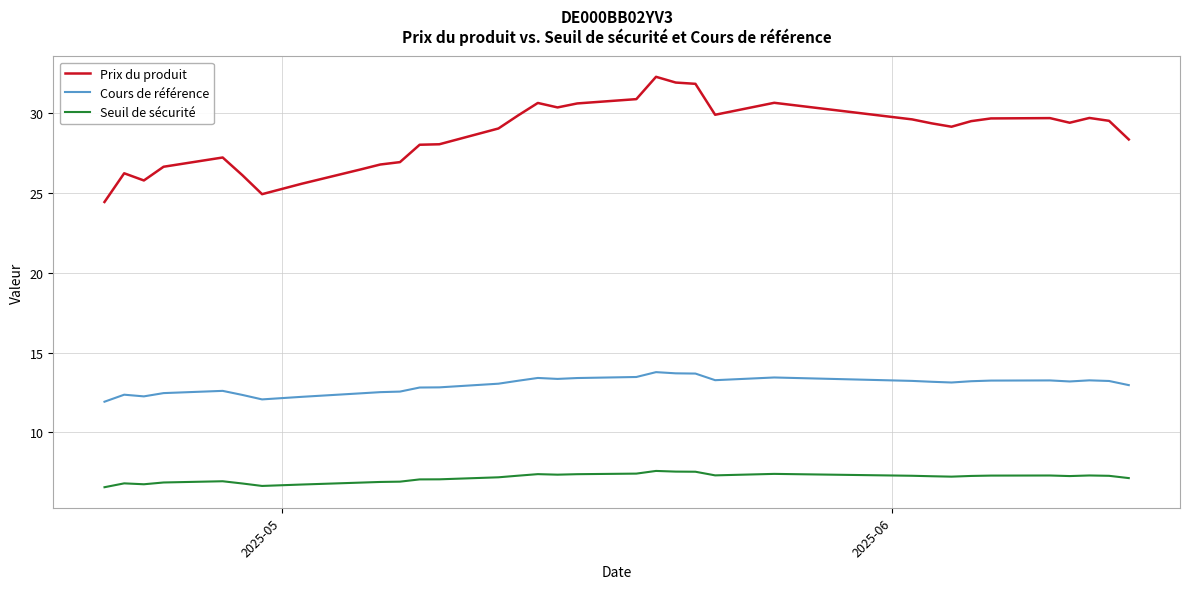

What is the smallest value displayed?

6.6